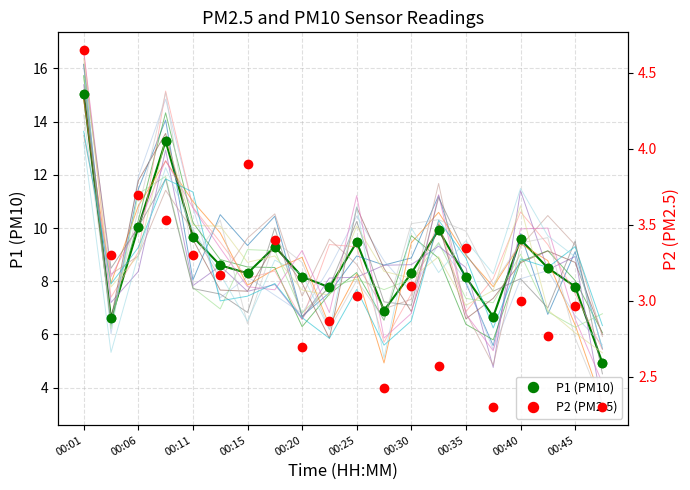

What is the minimum value for P1 (PM10)?

4.9